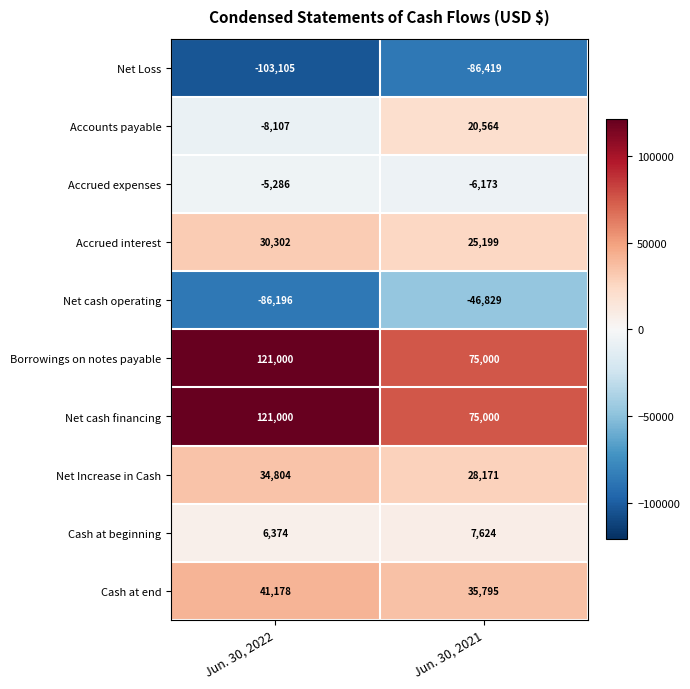

What is the total value across all series at Jun. 30, 2021?

127932